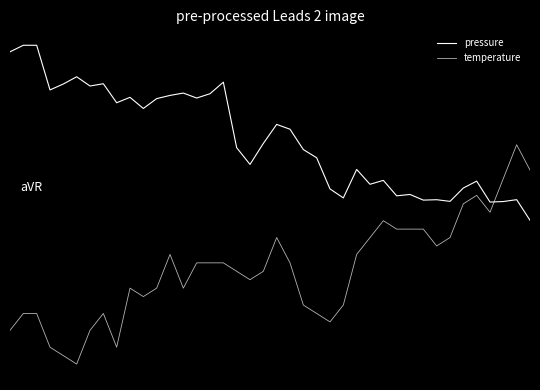

Does the chart have visible grid lines?

No